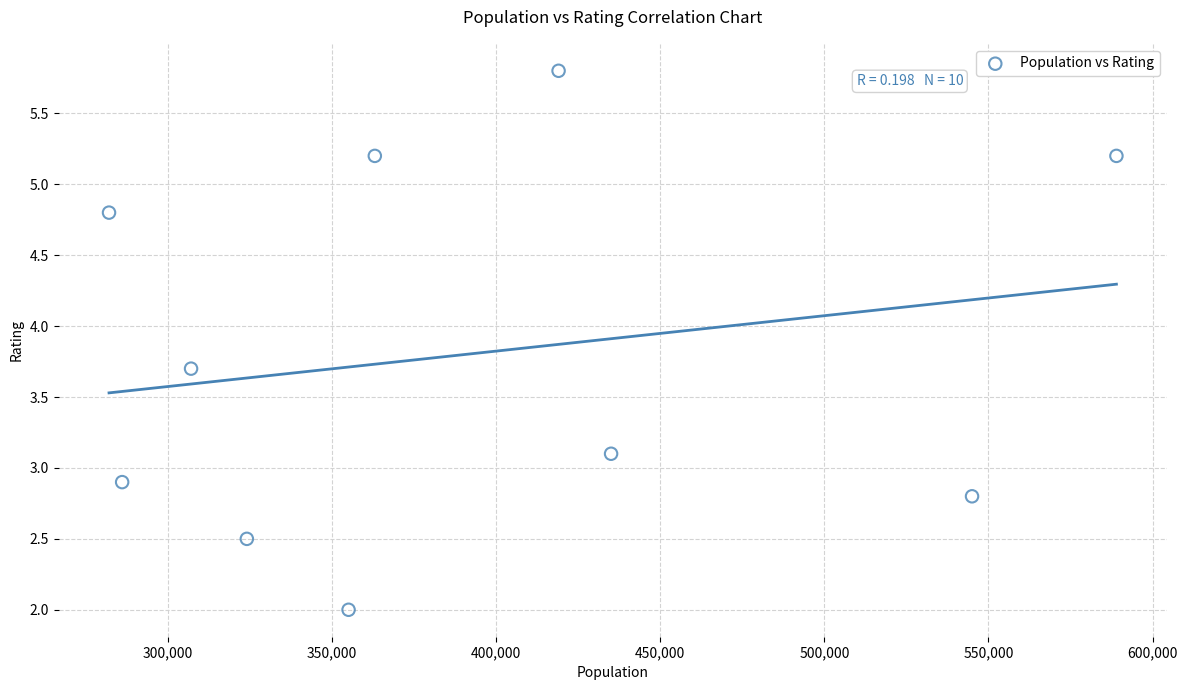

What is the range of X values (max minus min)?

307000.0